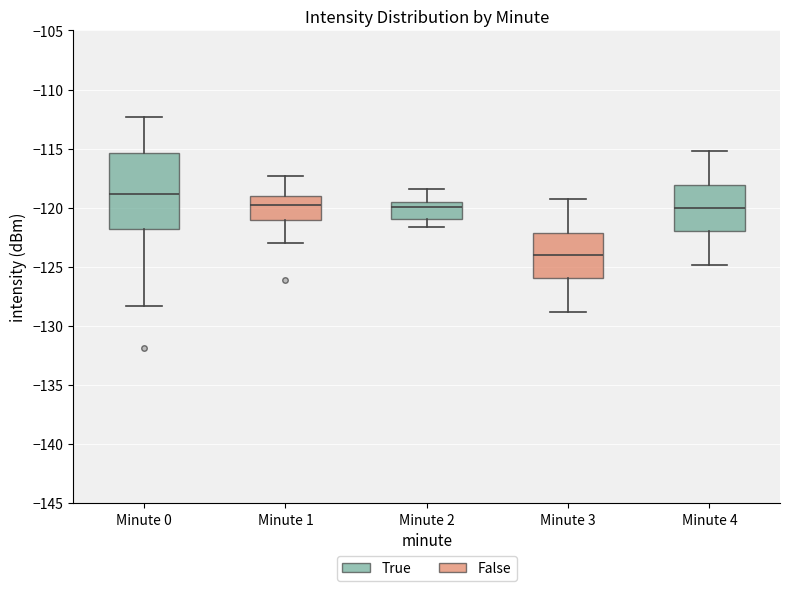

Reading left to right, transcribe this box plot: for each box, give where its median line is, the range the box spans, and where its two whiskers end, as read against the y-axis. The values are not printed on the chart, so give them approximately, as read against the axis.

Minute 0: median -119.0, box -122.0 to -115.5, whiskers -128.5 to -112.5
Minute 1: median -120.0, box -121.0 to -119.0, whiskers -123.0 to -117.5
Minute 2: median -120.0, box -121.0 to -119.5, whiskers -121.5 to -118.5
Minute 3: median -124.0, box -126.0 to -122.0, whiskers -129.0 to -119.0
Minute 4: median -120.0, box -122.0 to -118.0, whiskers -125.0 to -115.0